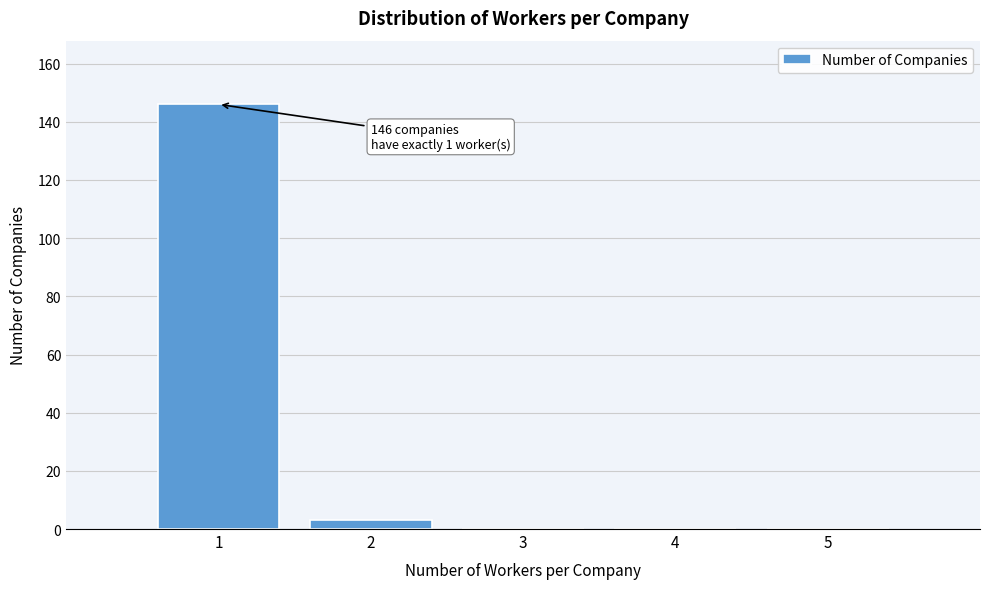

Over which range of the x-axis is the bar tallest?

0.5 to 1.5